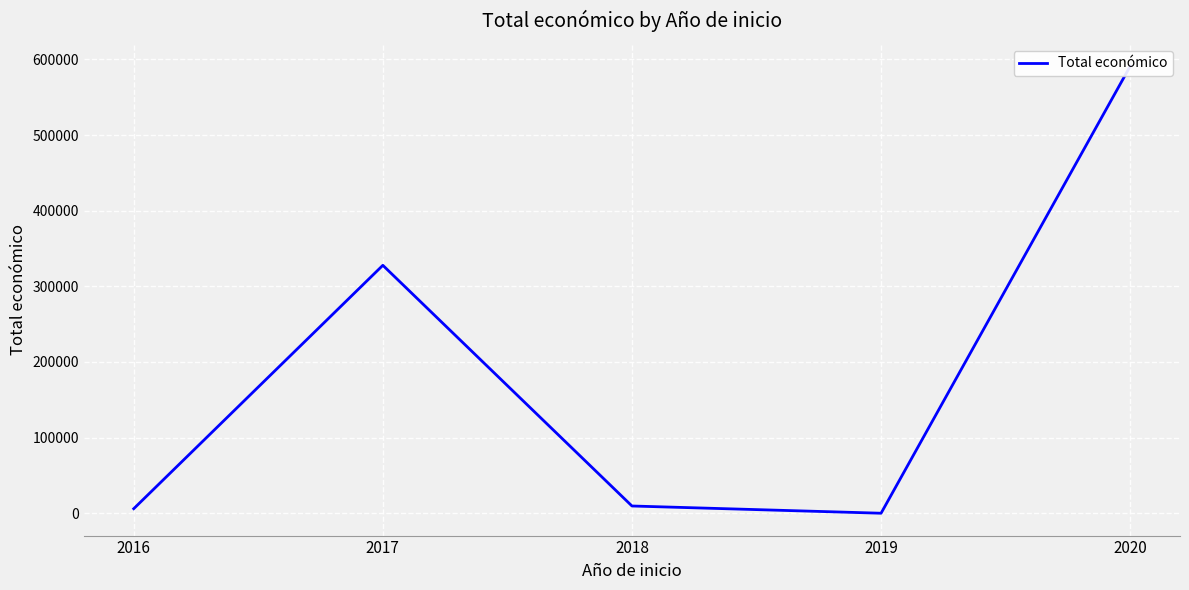

Is it true that the value at 2016 is 9209?

False